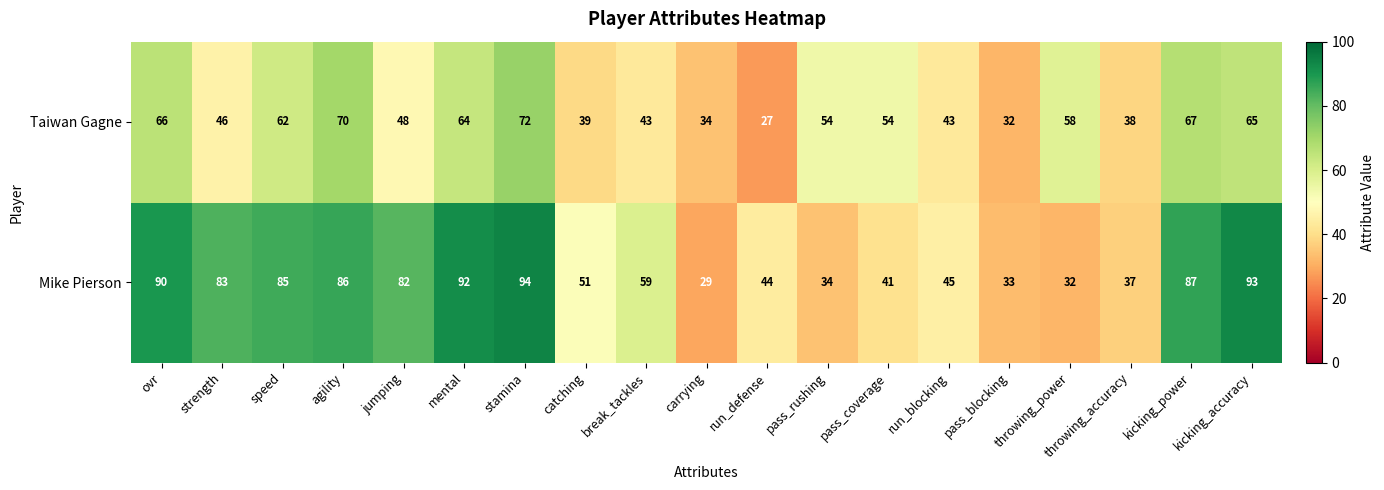

Count the number of categories in the chart.

19